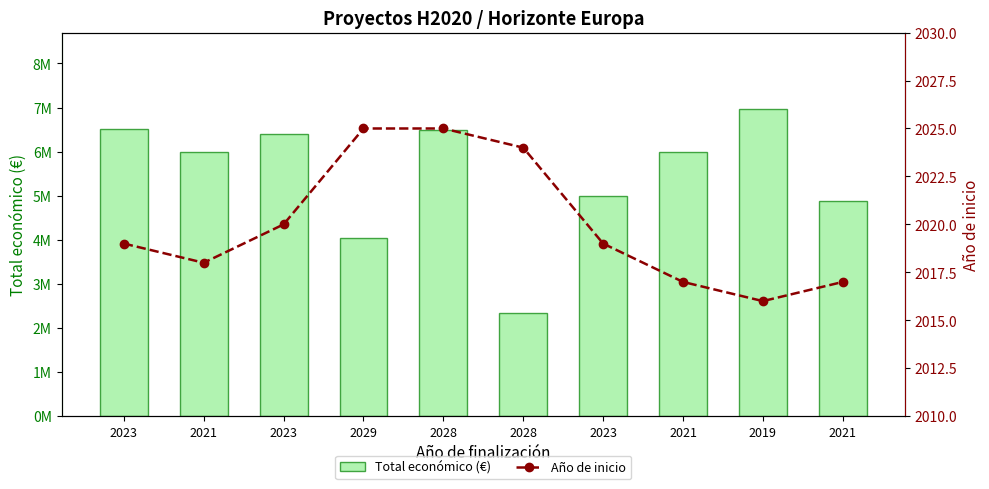

Which series changed the most between 2023 and 2021?

Total económico (€)